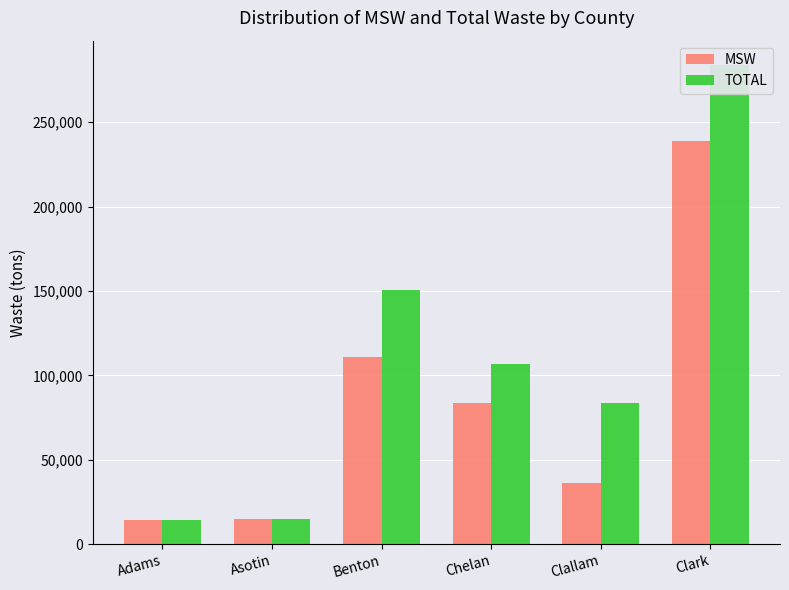

At how many categories does at least one series exceed 173867?

1